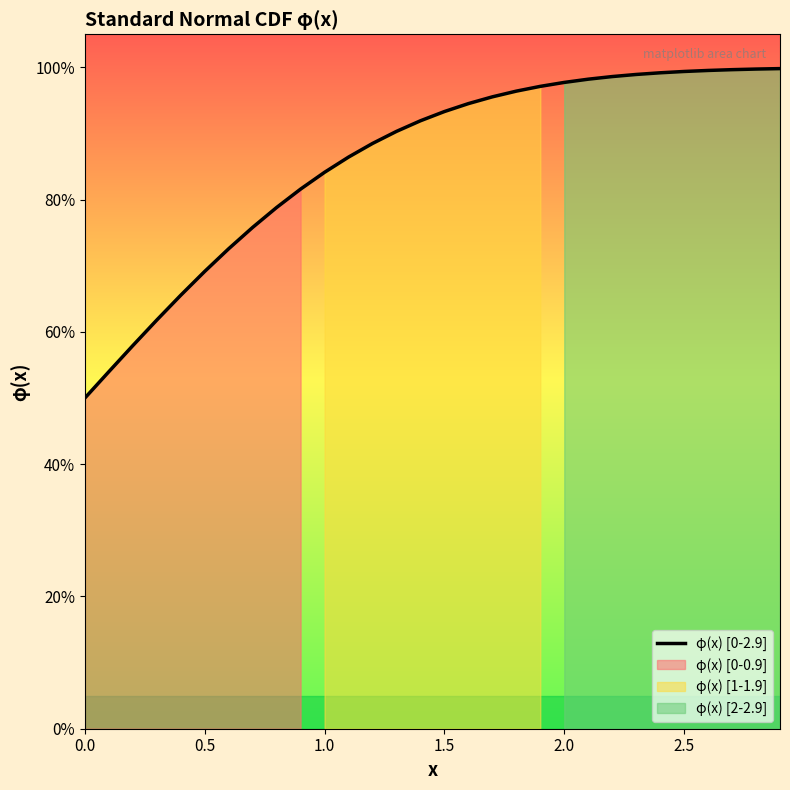

What is the greatest value displayed?

1.0